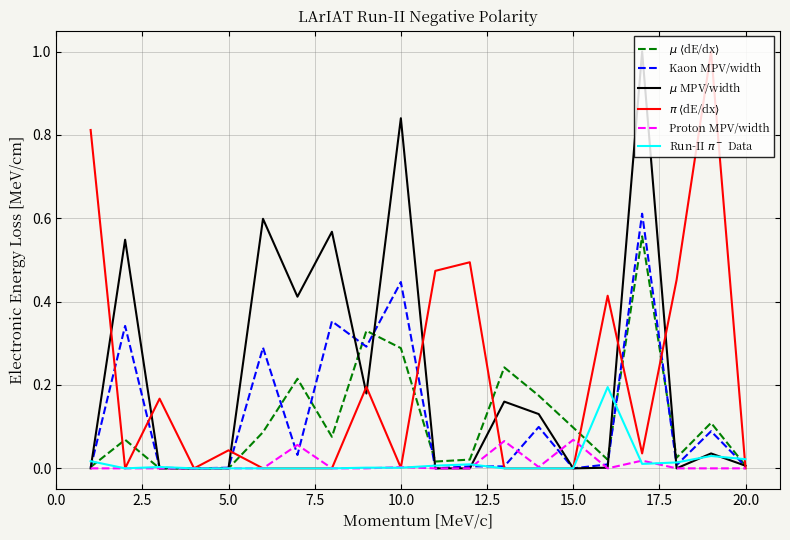

What is the maximum value shown in the chart?

1.0